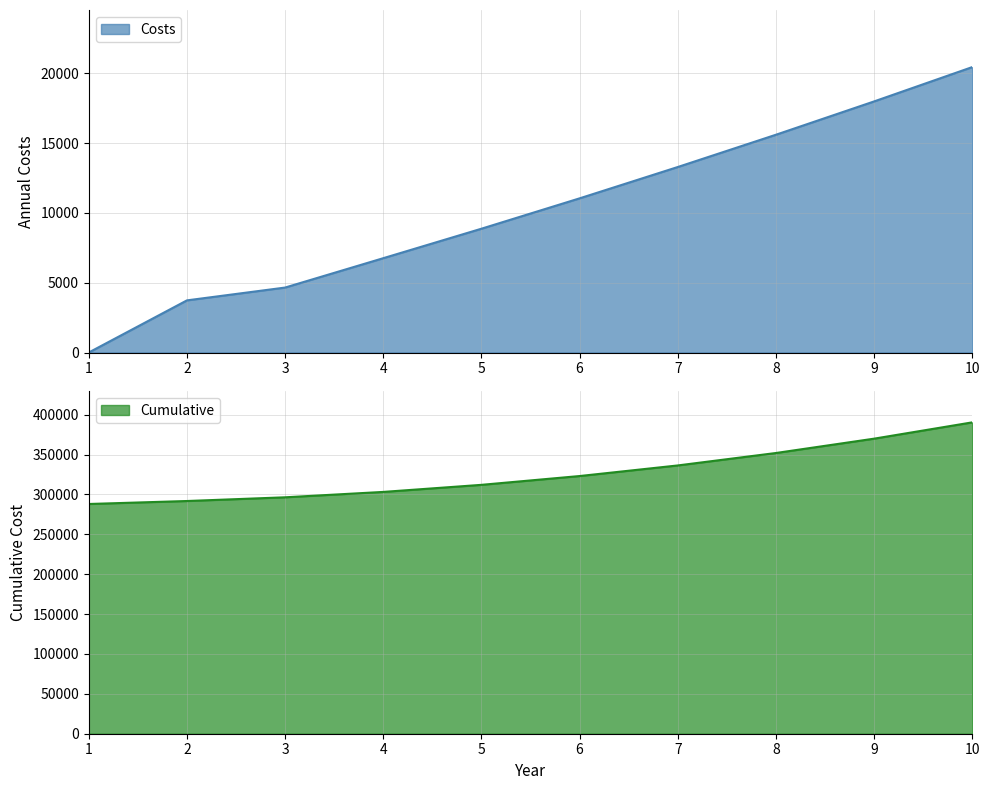

Which series has the widest spread of values?

Cumulative